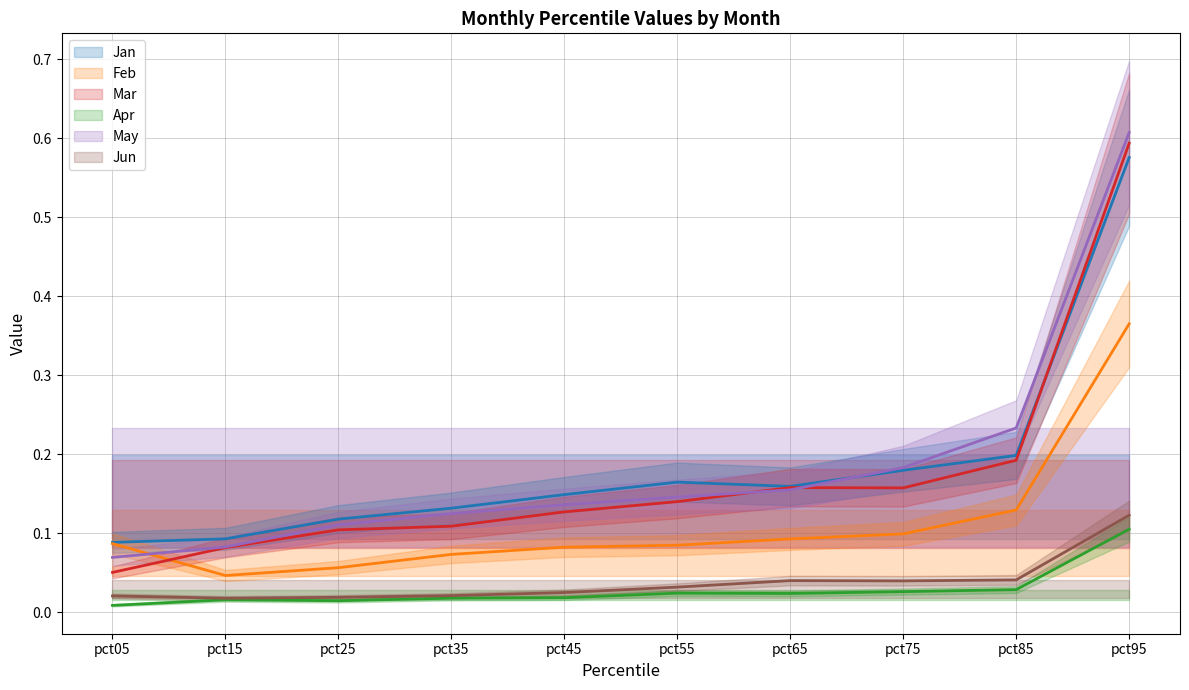

The value of Jun at pct95 is 0.1. True or false?

True